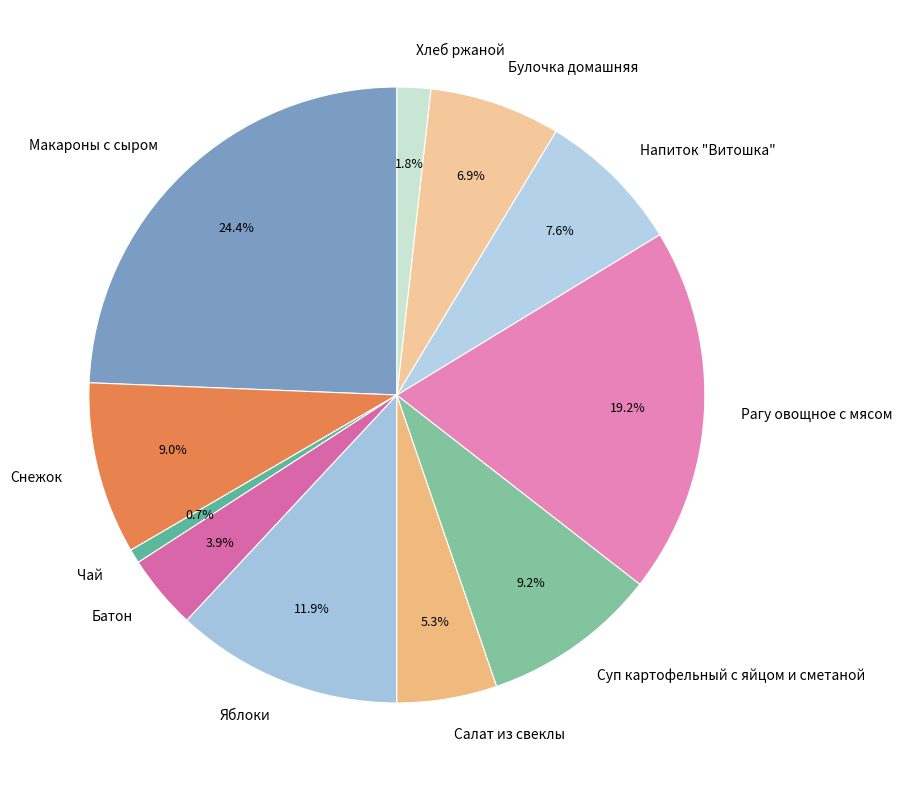

Is the sum of Суп картофельный с яйцом и сметаной and Батон greater than half?

No